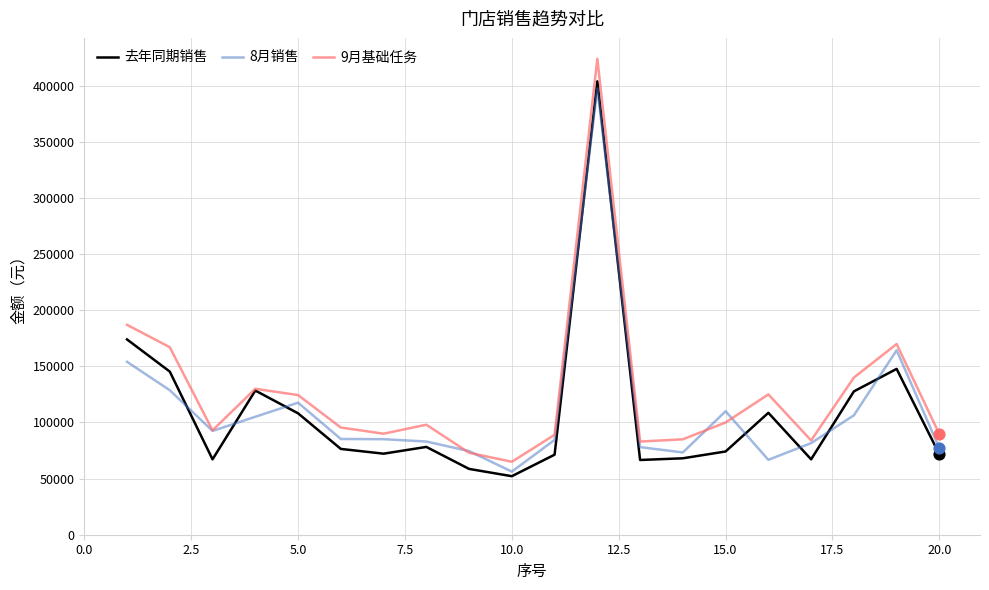

Which series has the largest total across all categories?

9月基础任务